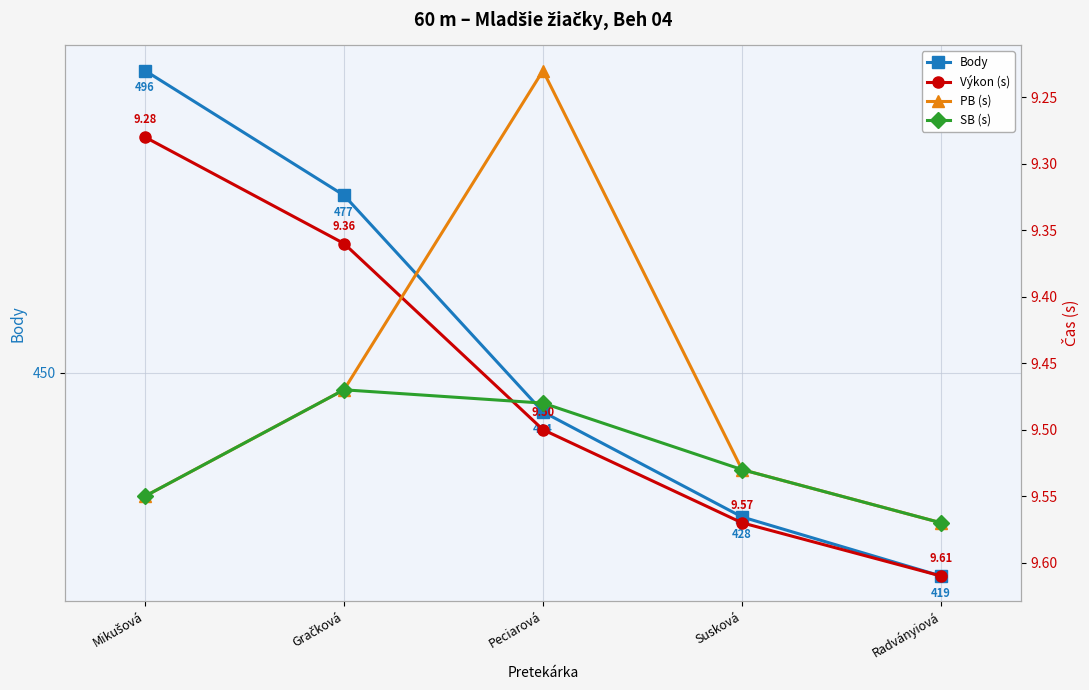

Which series ends up on top after the final intersection of Výkon (s) and SB (s)?

Výkon (s)